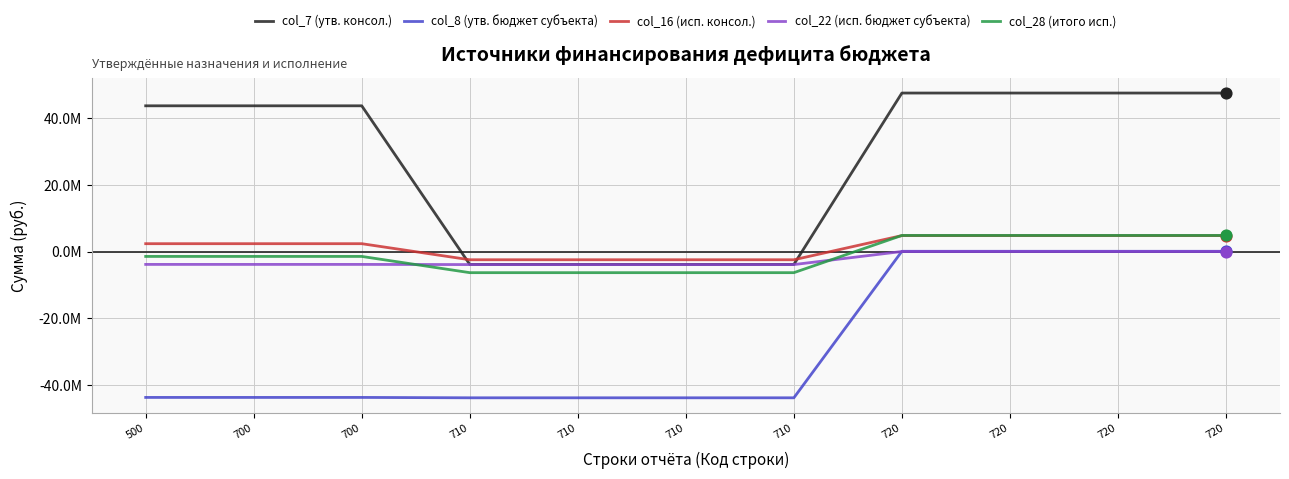

At how many categories does at least one series exceed 15381628?

7